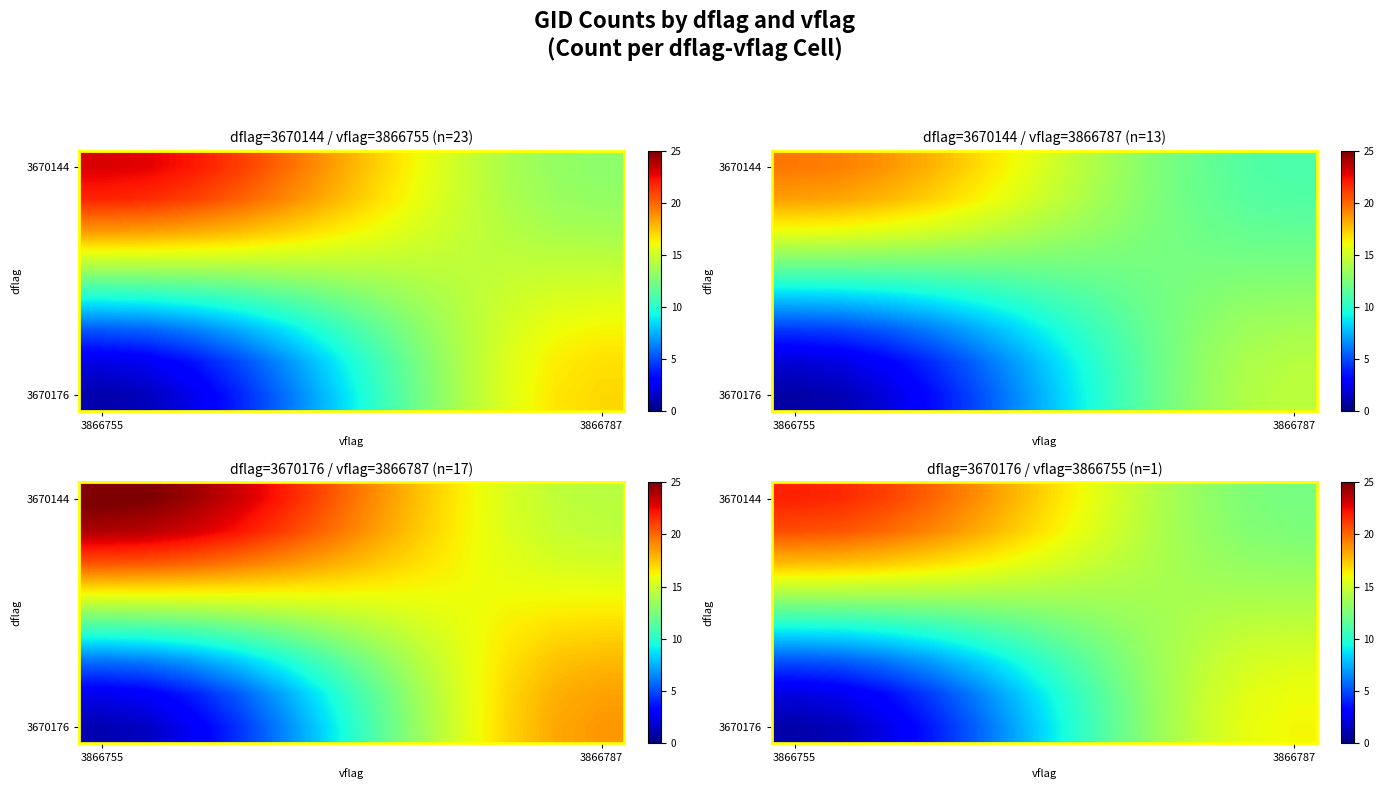

What is the greatest value displayed?

21.9